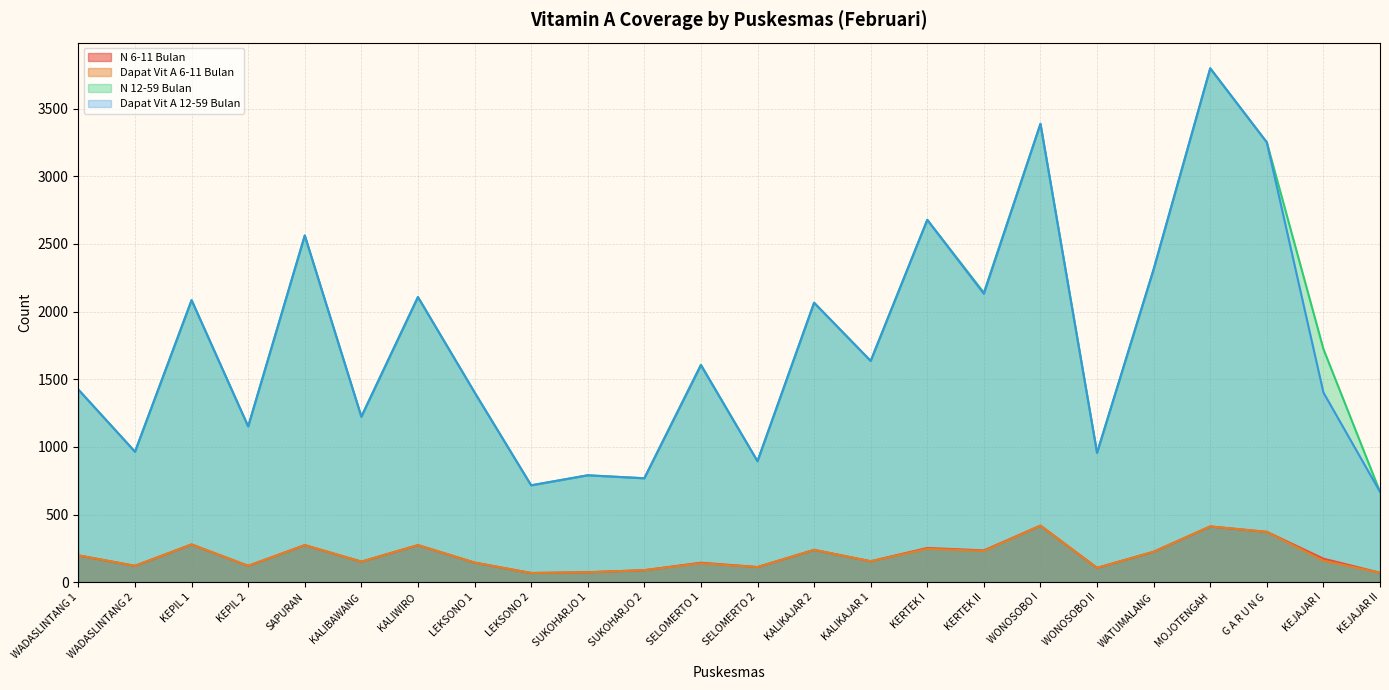

What is the label of the 2nd point from the right?

KEJAJAR I